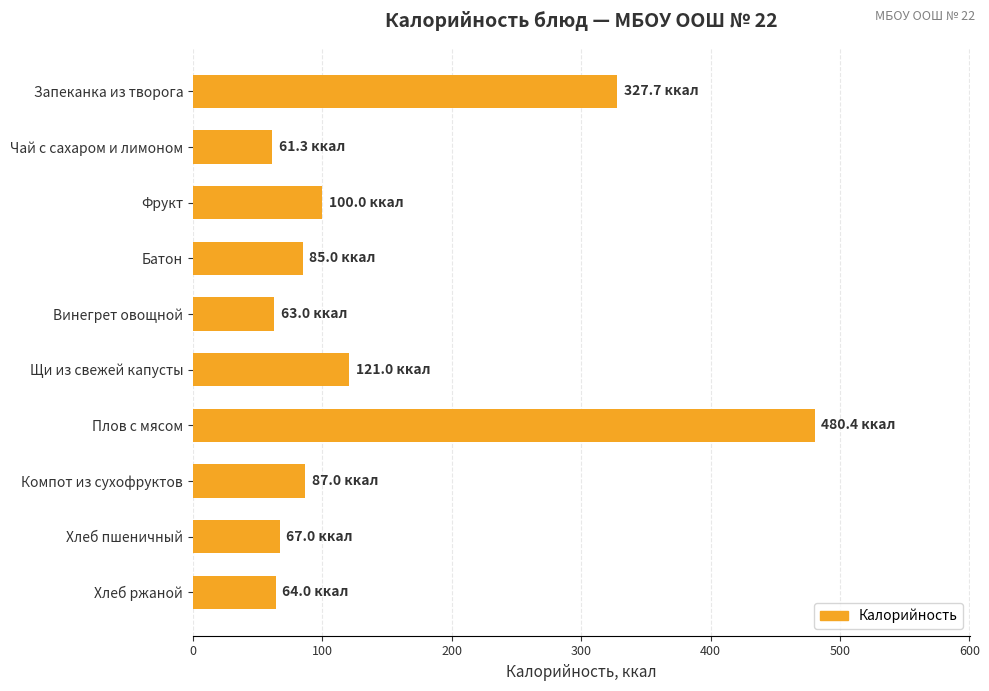

Between Компот из сухофруктов and Фрукт, which is larger?

Фрукт